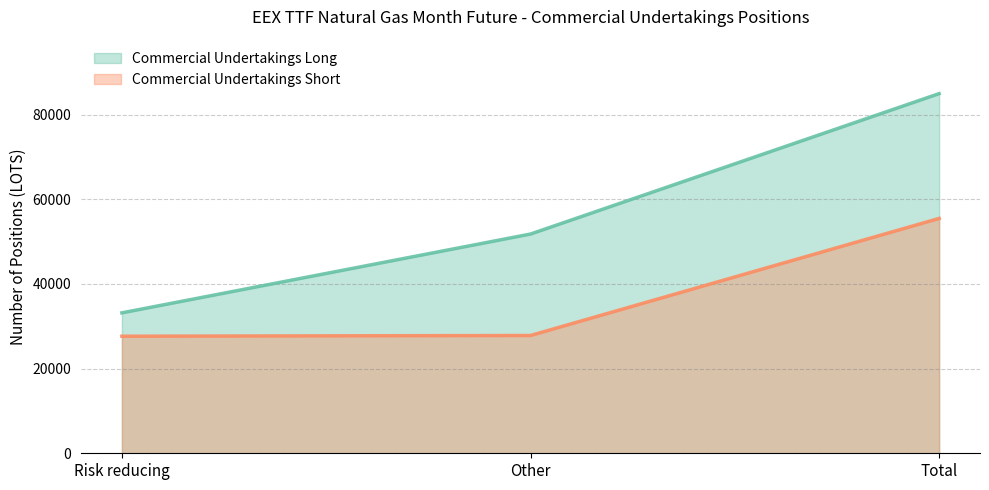

What is the average value of the Commercial Undertakings Short series?

36986.7